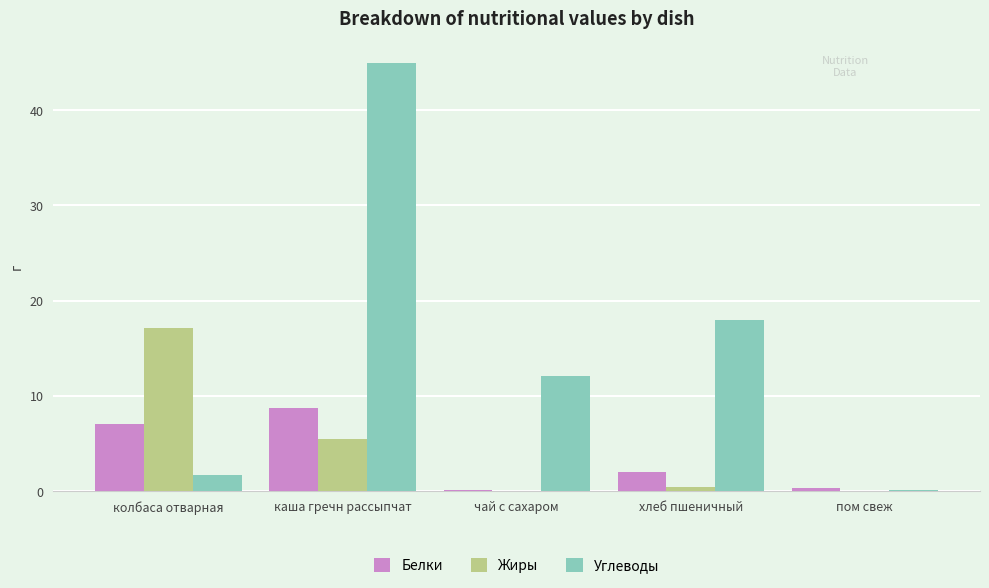

Which series changed the most between колбаса отварная and каша гречн рассыпчат?

Углеводы